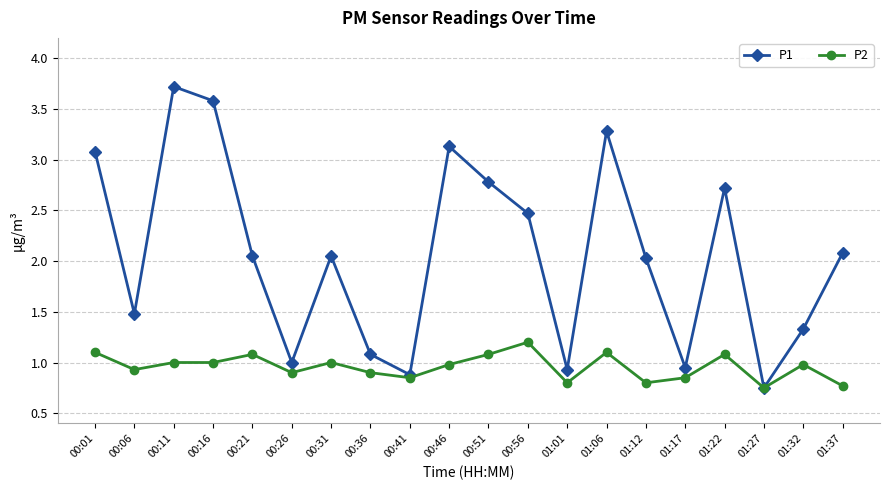

Which label corresponds to the largest value in the chart?

00:11